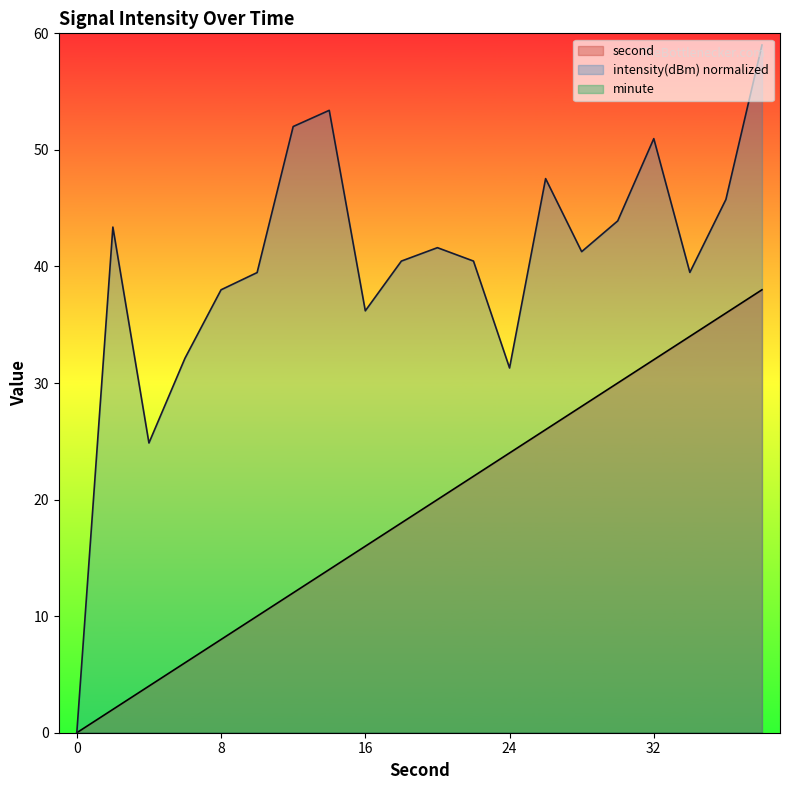

At which label does second first exceed 20?

22